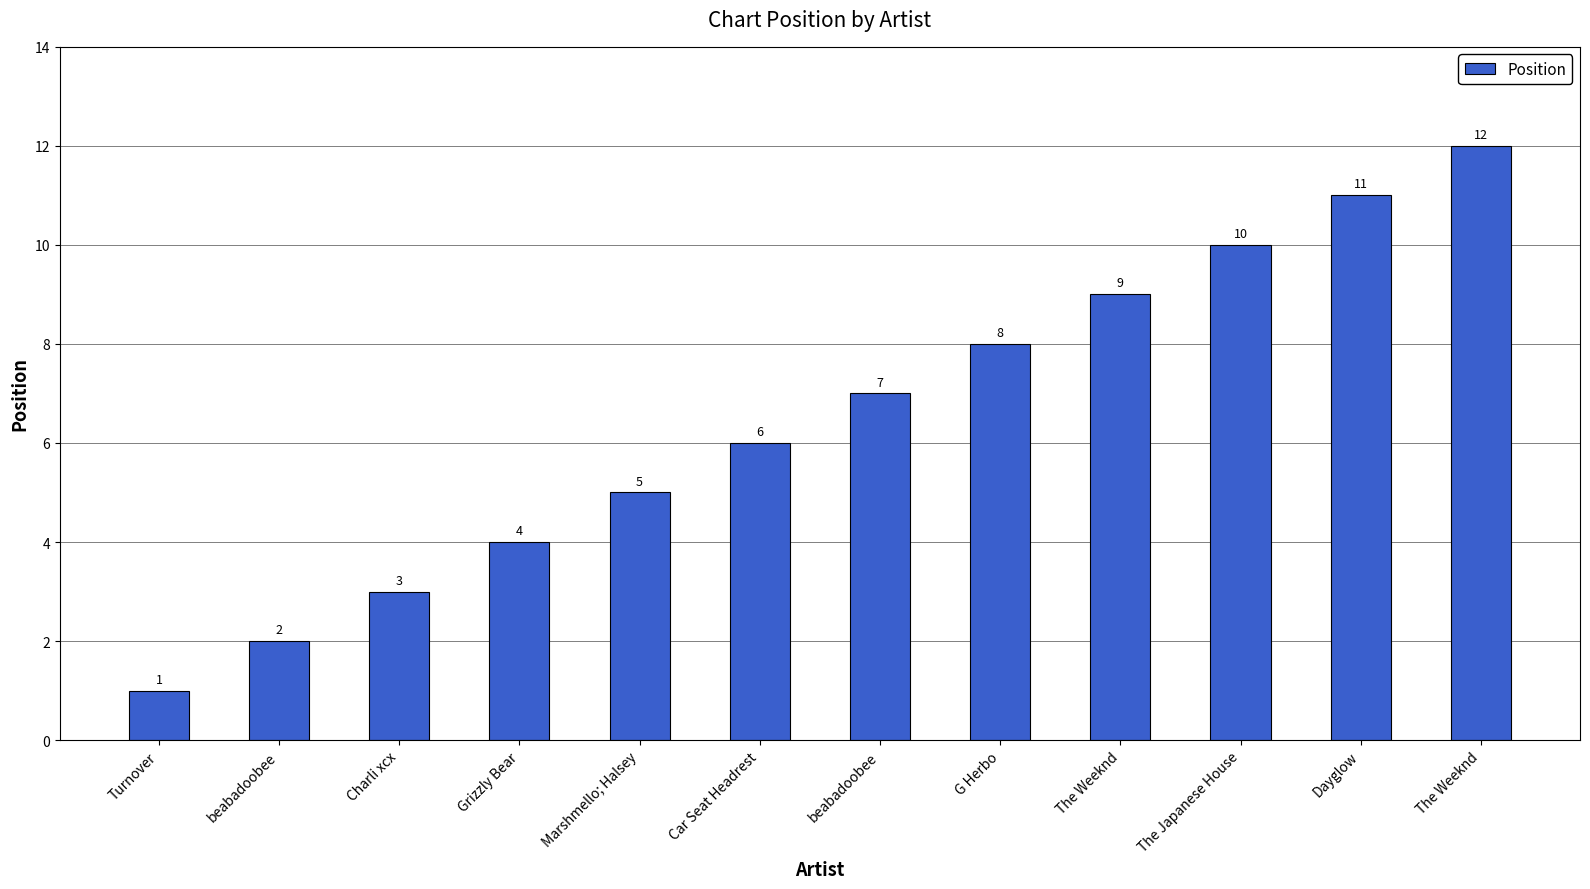

How many bars are there in total?

12